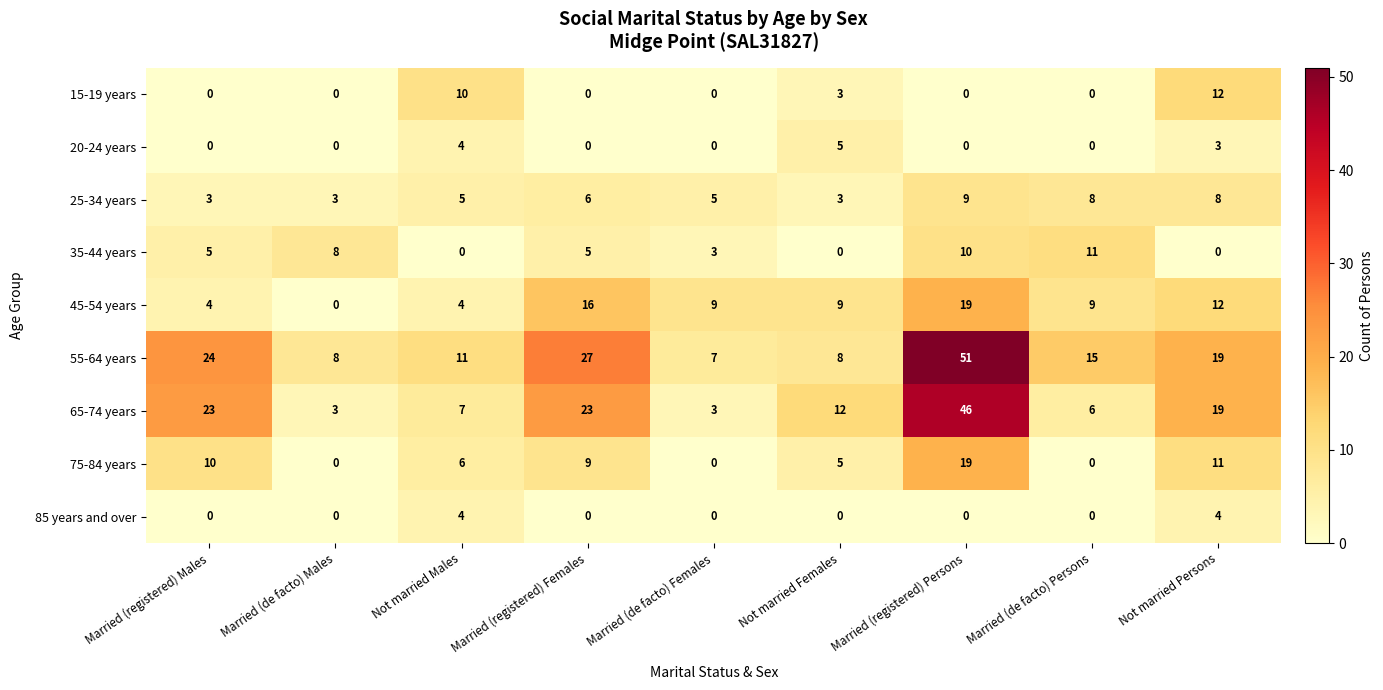

Which series changed the most between Not married Males and Married (registered) Persons?

55-64 years